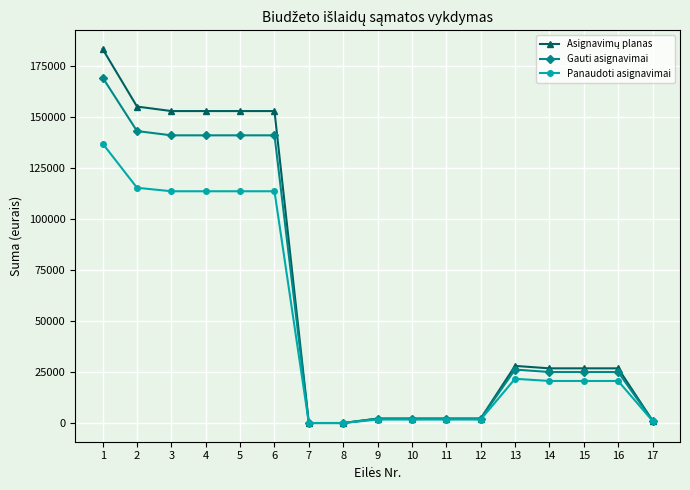

What is the spread (max minus min) of values at 4?

39307.4